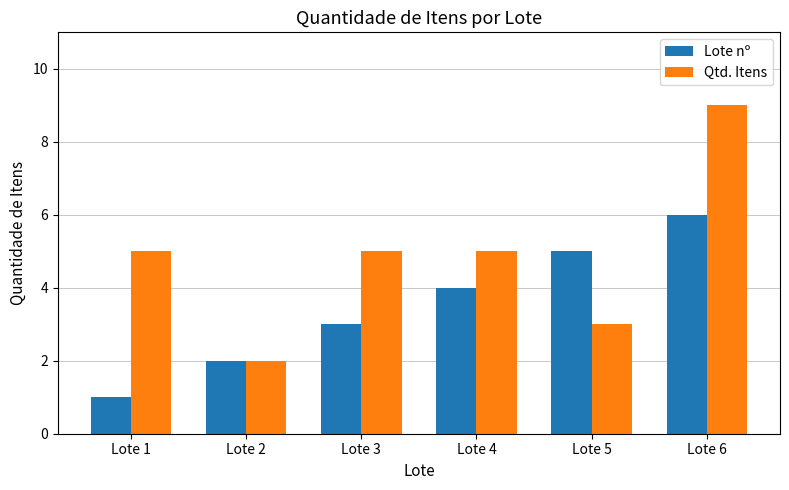

The value of Lote nº at Lote 3 is 5. True or false?

False